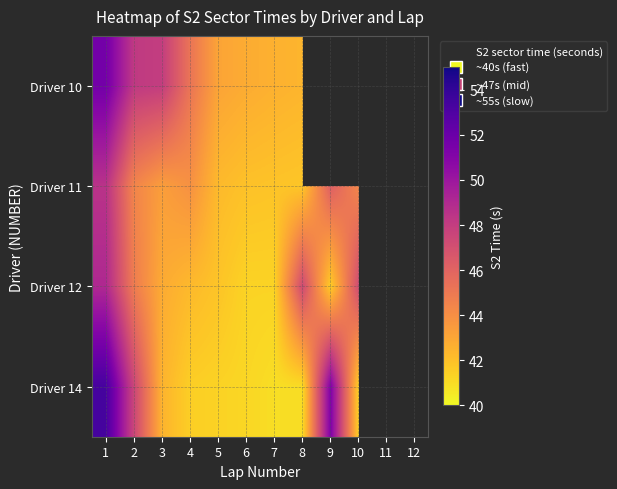

At which label does Driver 14 first exceed 42?

1